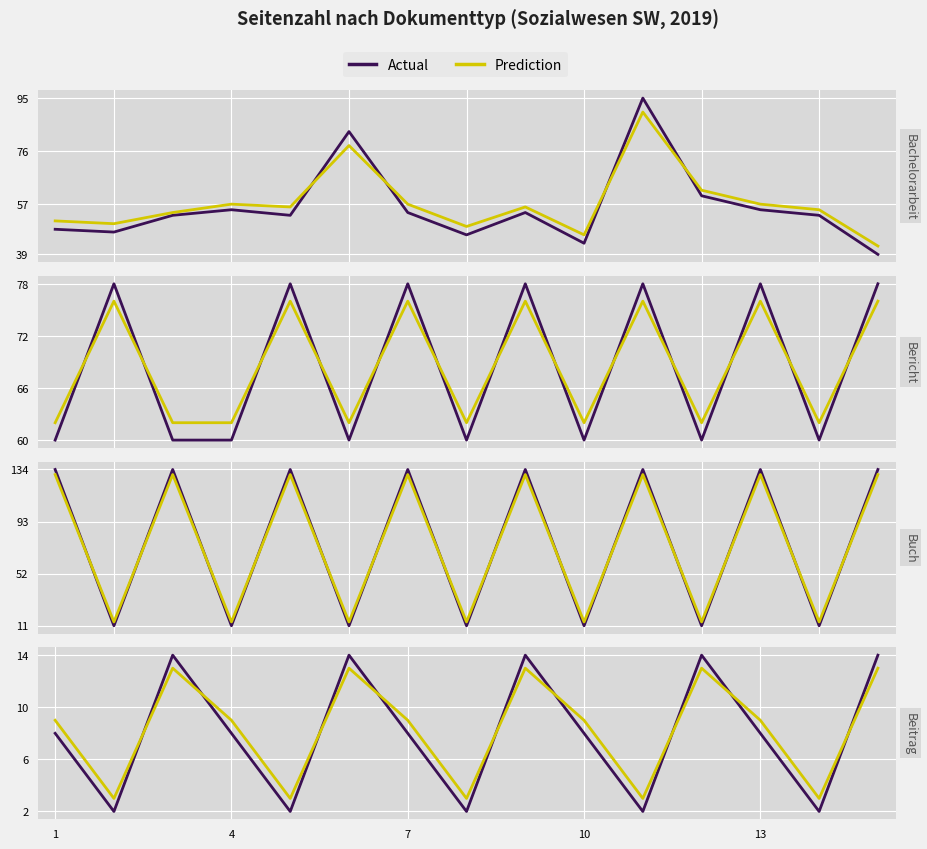

Is it true that Actual equals 21 at 7?

False